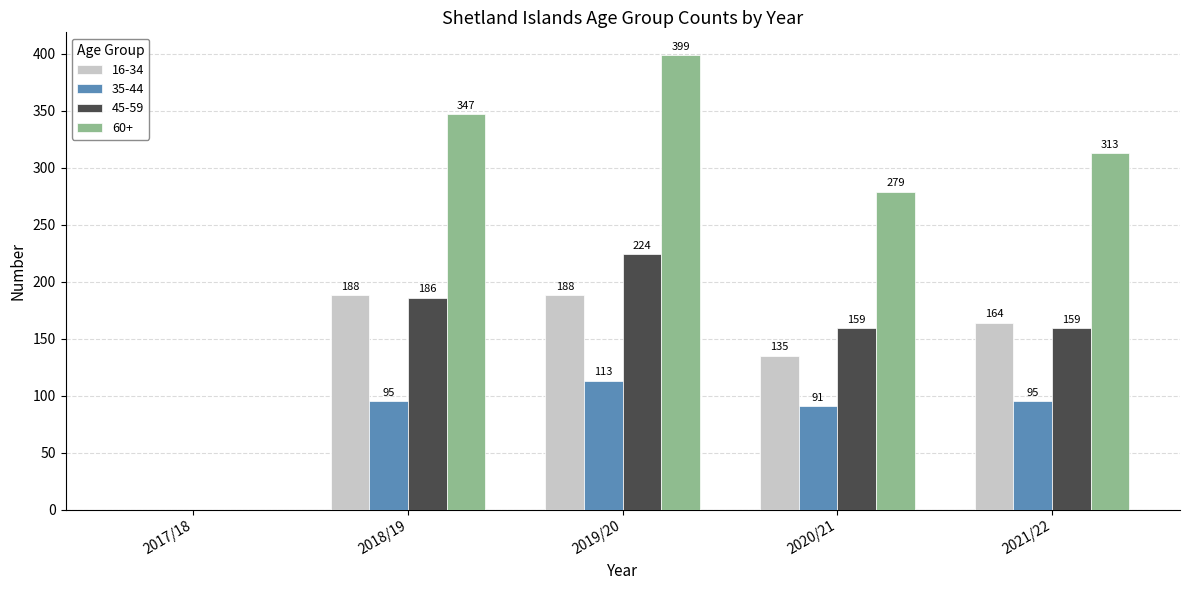

How many values in 45-59 are above zero?

4